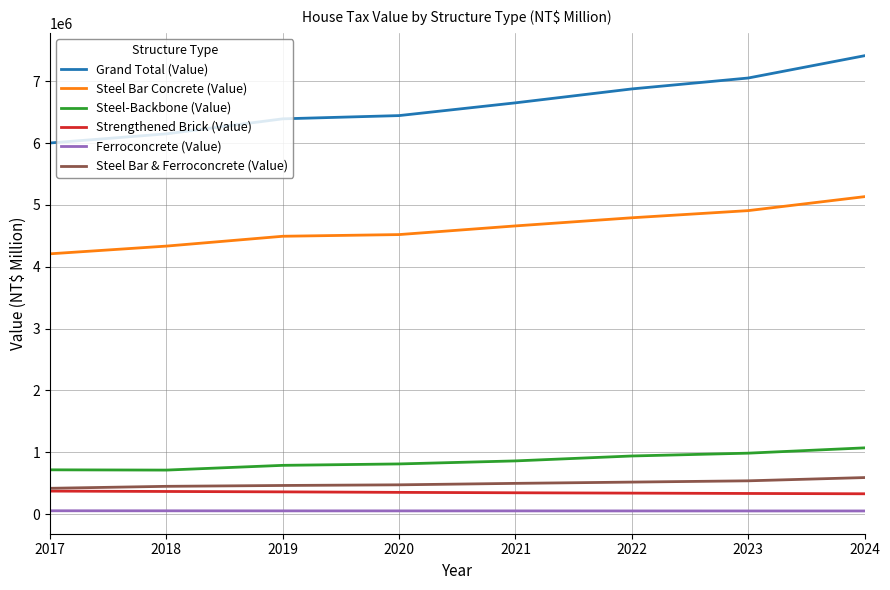

What is the difference between the highest and lowest values at 2017?

5949320